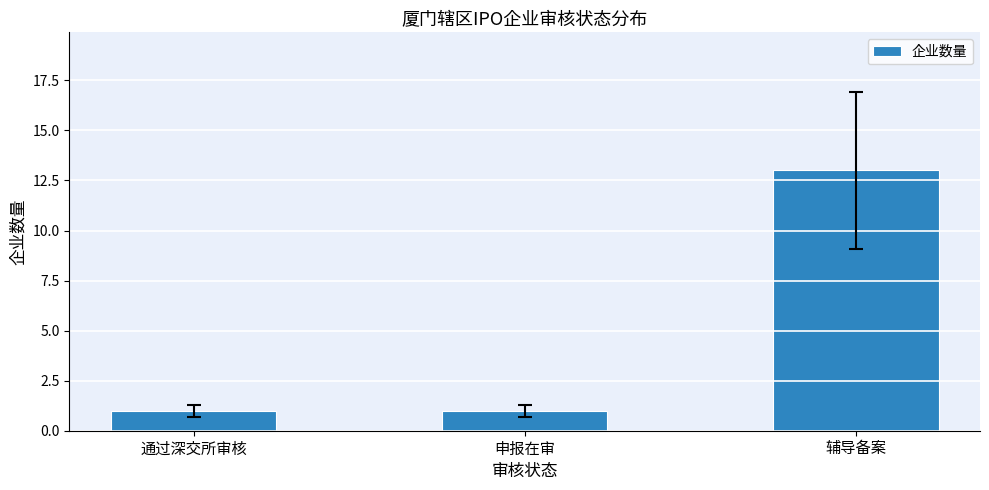

What is the change in value from 通过深交所审核 to 辅导备案?

+12